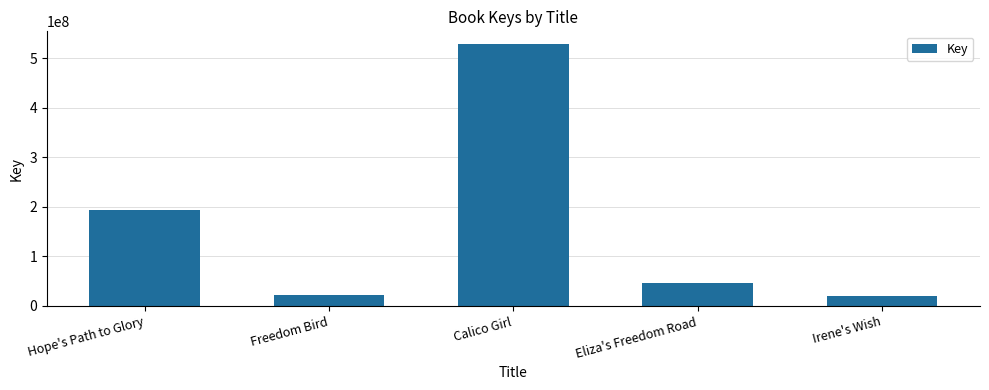

How many values are below 45903766?

2